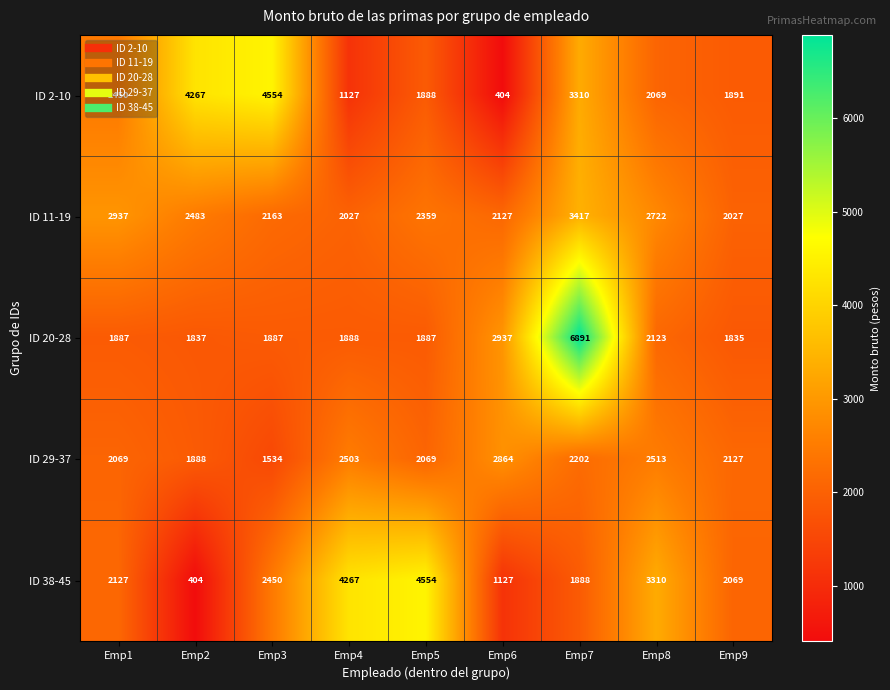

What is the average value of the ID 20-28 series?

2575